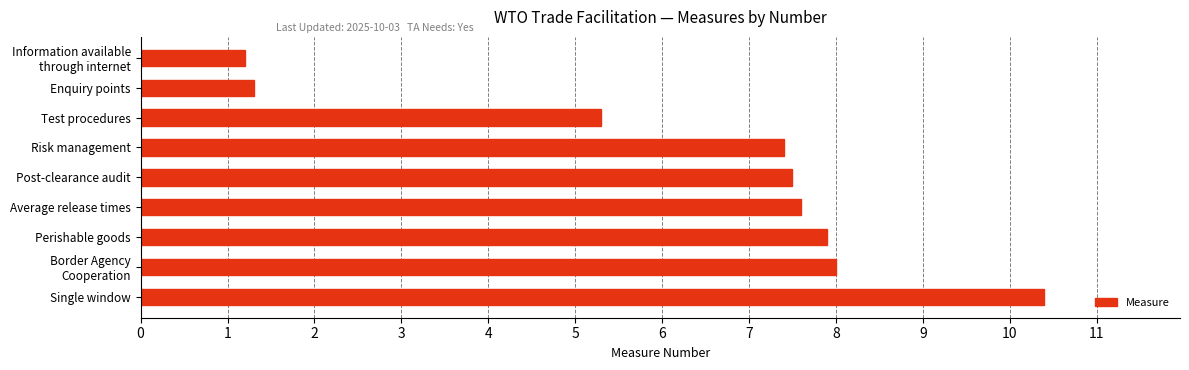

At which category does the chart reach its minimum across all series?

Information available
through internet